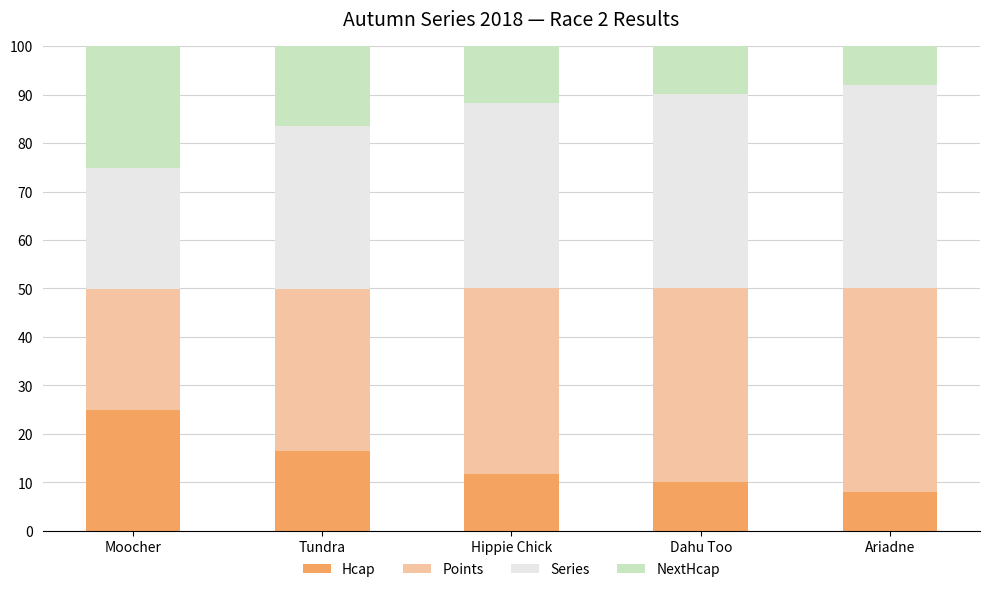

What value does the Hcap series have at Dahu Too?

10.0